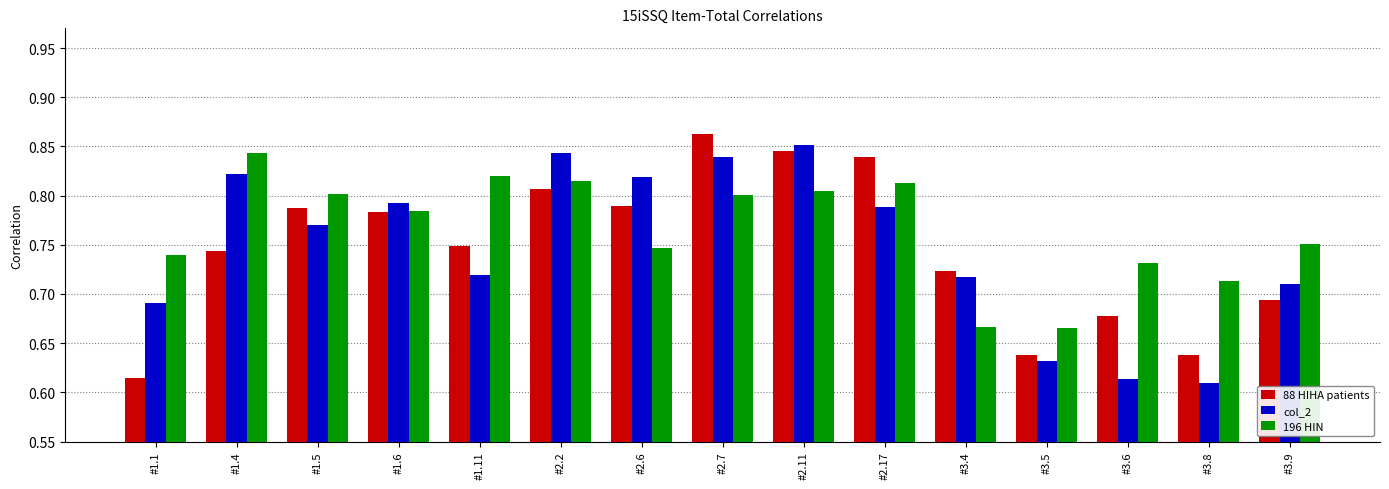

What are all the series names shown in the legend?

88 HIHA patients, col_2, 196 HIN